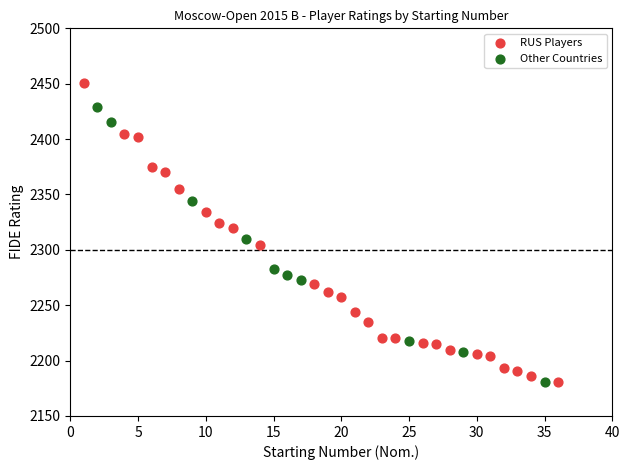

Which series contains the highest Y value?

RUS Players